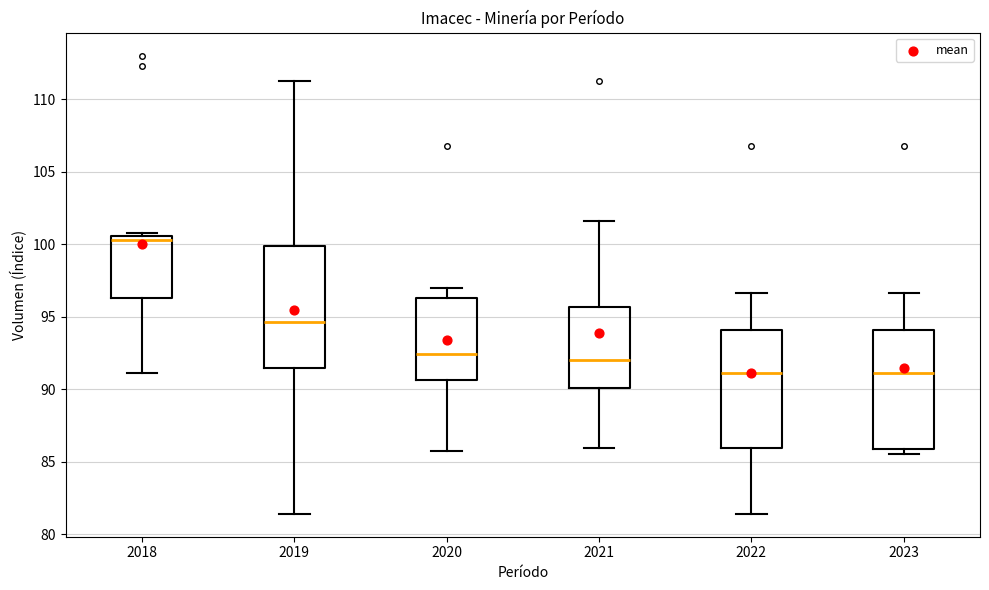

Which box's median line is the highest?

2018